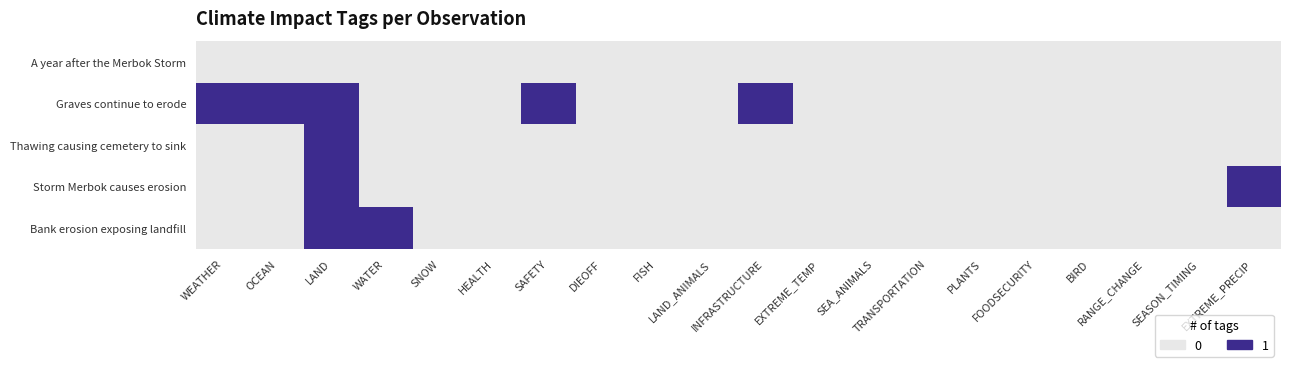

Reading left to right, list all the values displayed in this chart.

A year after the Merbok Storm: WEATHER=0	OCEAN=0	LAND=0	WATER=0	SNOW=0	HEALTH=0	SAFETY=0	DIEOFF=0	FISH=0	LAND_ANIMALS=0	INFRASTRUCTURE=0	EXTREME_TEMP=0	SEA_ANIMALS=0	TRANSPORTATION=0	PLANTS=0	FOODSECURITY=0	BIRD=0	RANGE_CHANGE=0	SEASON_TIMING=0	EXTREME_PRECIP=0
Graves continue to erode: WEATHER=1	OCEAN=1	LAND=1	WATER=0	SNOW=0	HEALTH=0	SAFETY=1	DIEOFF=0	FISH=0	LAND_ANIMALS=0	INFRASTRUCTURE=1	EXTREME_TEMP=0	SEA_ANIMALS=0	TRANSPORTATION=0	PLANTS=0	FOODSECURITY=0	BIRD=0	RANGE_CHANGE=0	SEASON_TIMING=0	EXTREME_PRECIP=0
Thawing causing cemetery to sink: WEATHER=0	OCEAN=0	LAND=1	WATER=0	SNOW=0	HEALTH=0	SAFETY=0	DIEOFF=0	FISH=0	LAND_ANIMALS=0	INFRASTRUCTURE=0	EXTREME_TEMP=0	SEA_ANIMALS=0	TRANSPORTATION=0	PLANTS=0	FOODSECURITY=0	BIRD=0	RANGE_CHANGE=0	SEASON_TIMING=0	EXTREME_PRECIP=0
Storm Merbok causes erosion: WEATHER=0	OCEAN=0	LAND=1	WATER=0	SNOW=0	HEALTH=0	SAFETY=0	DIEOFF=0	FISH=0	LAND_ANIMALS=0	INFRASTRUCTURE=0	EXTREME_TEMP=0	SEA_ANIMALS=0	TRANSPORTATION=0	PLANTS=0	FOODSECURITY=0	BIRD=0	RANGE_CHANGE=0	SEASON_TIMING=0	EXTREME_PRECIP=1
Bank erosion exposing landfill: WEATHER=0	OCEAN=0	LAND=1	WATER=1	SNOW=0	HEALTH=0	SAFETY=0	DIEOFF=0	FISH=0	LAND_ANIMALS=0	INFRASTRUCTURE=0	EXTREME_TEMP=0	SEA_ANIMALS=0	TRANSPORTATION=0	PLANTS=0	FOODSECURITY=0	BIRD=0	RANGE_CHANGE=0	SEASON_TIMING=0	EXTREME_PRECIP=0